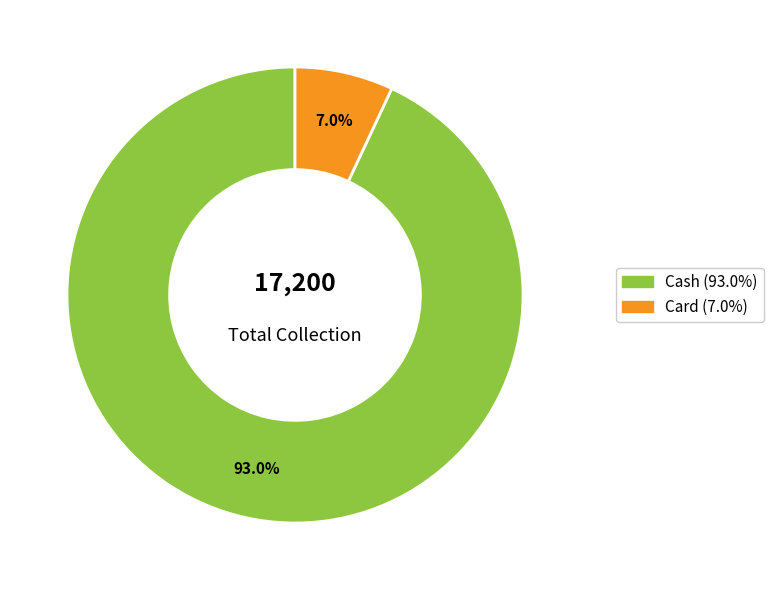

What is the majority slice?

Cash